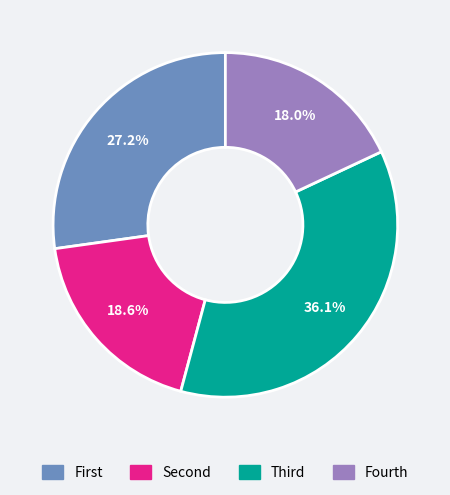

Is there any slice that represents more than half of the pie?

No